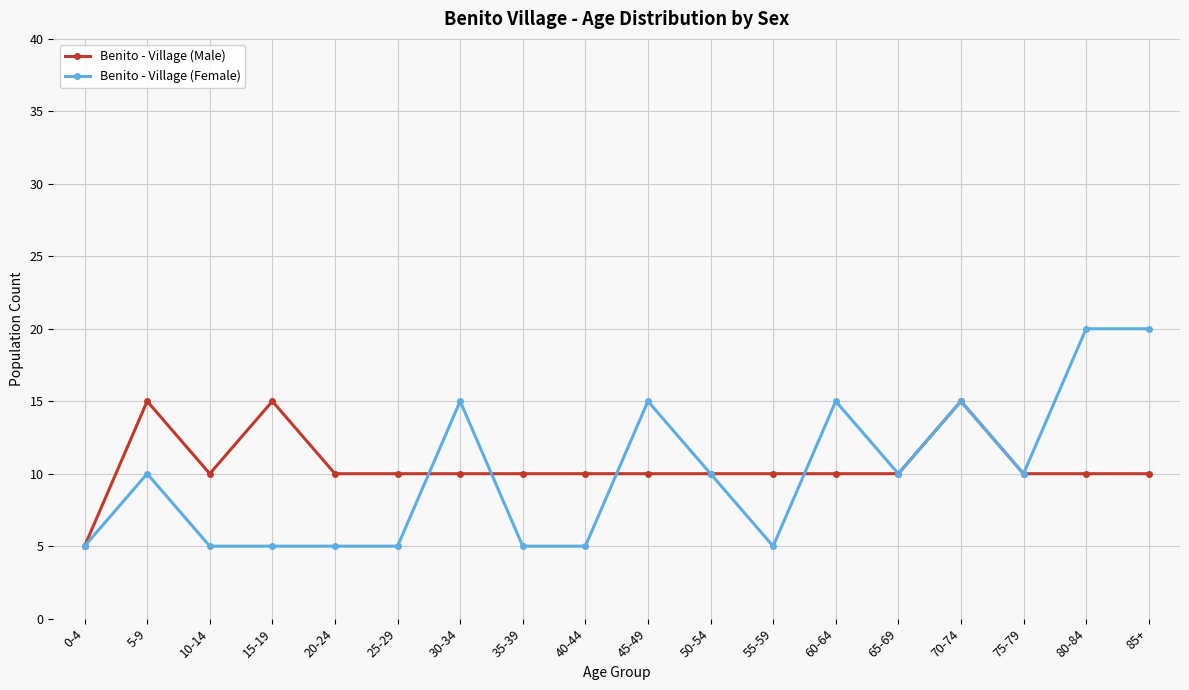

True or false: Benito - Village (Male) has a value of 10 at 55-59.

True